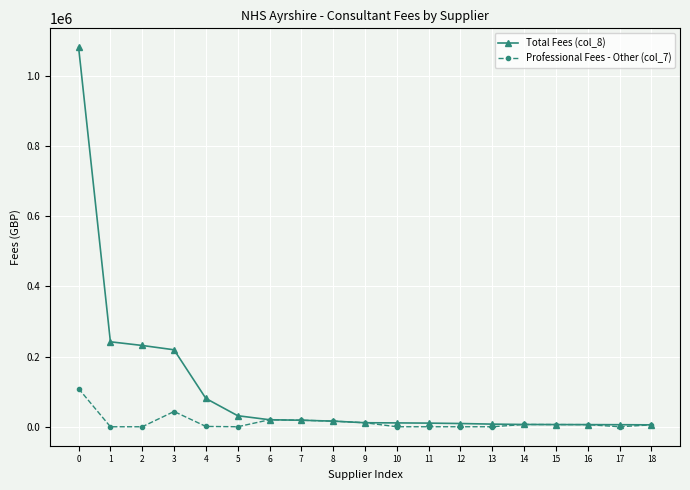

How many data points in Total Fees (col_8) are above 11430?

10